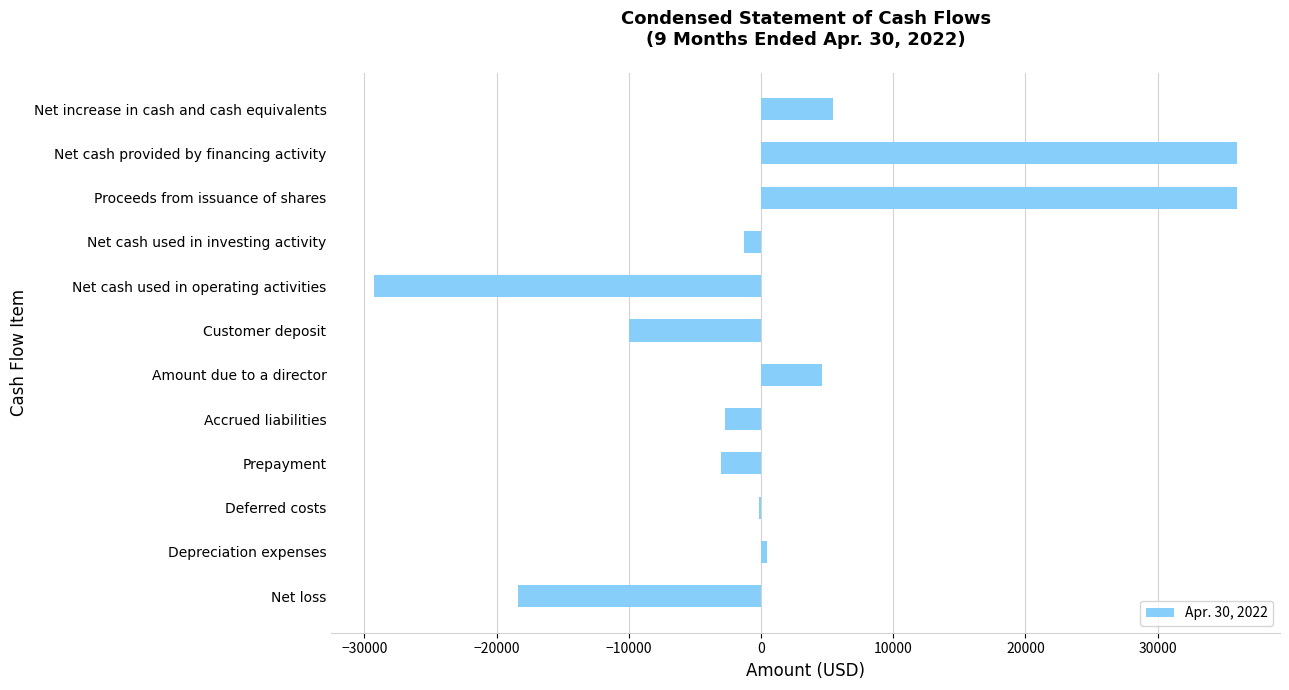

How many series are shown in this chart?

1